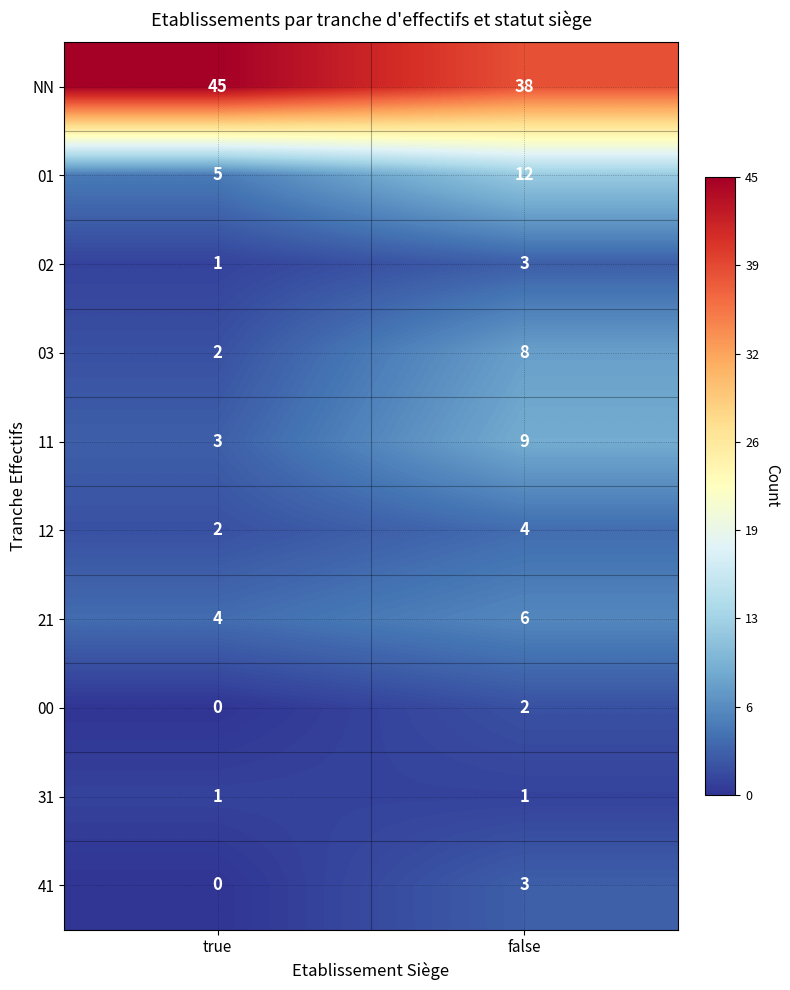

List the labels in order of 01 value, smallest first.

true, false